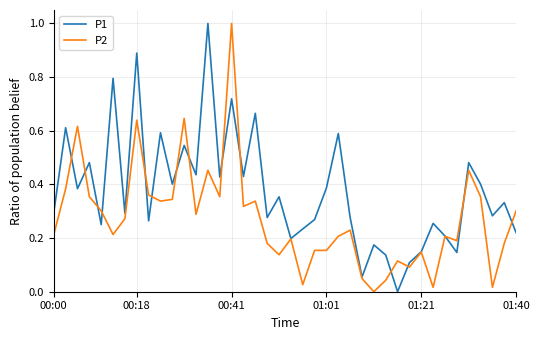

Which series has the largest total across all categories?

P1